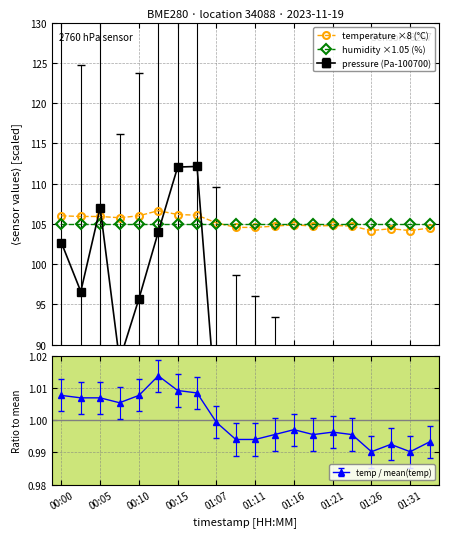

What is the value of the humidity ×1.05 (%) point at the 3rd from the left?

105.0